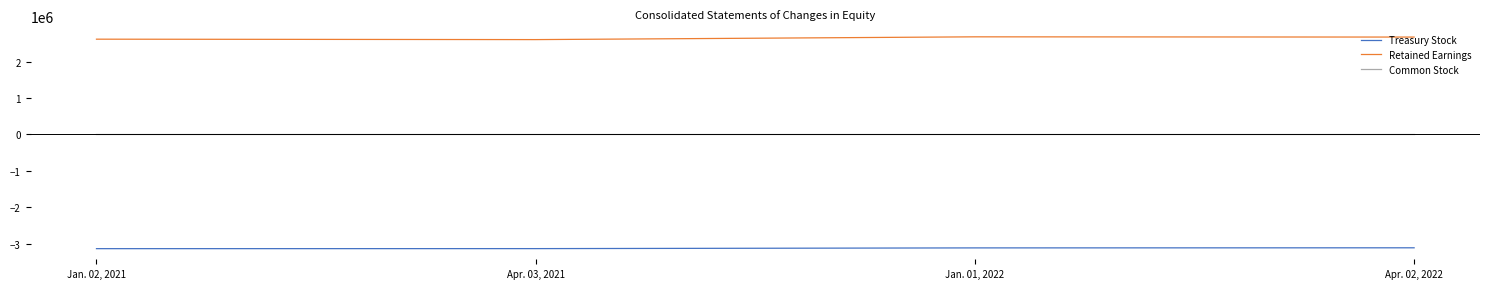

At Jan. 01, 2022, list the series in order from largest to smallest.

Retained Earnings, Common Stock, Treasury Stock